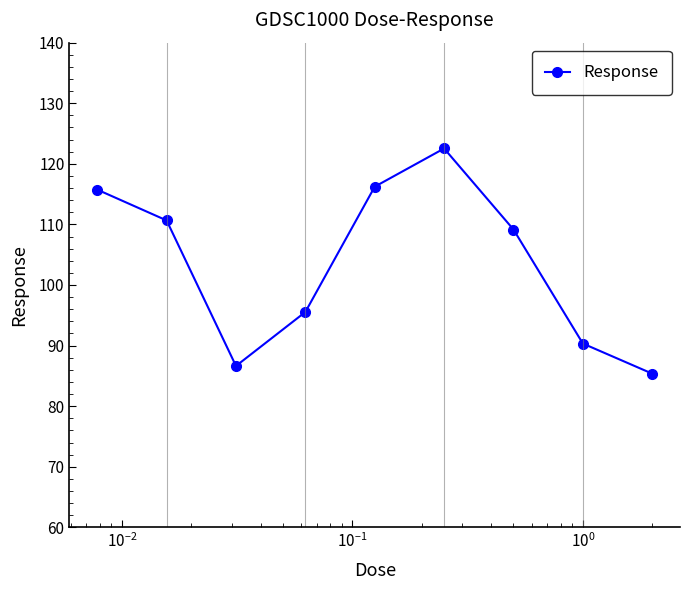

What is the greatest value displayed?

122.5